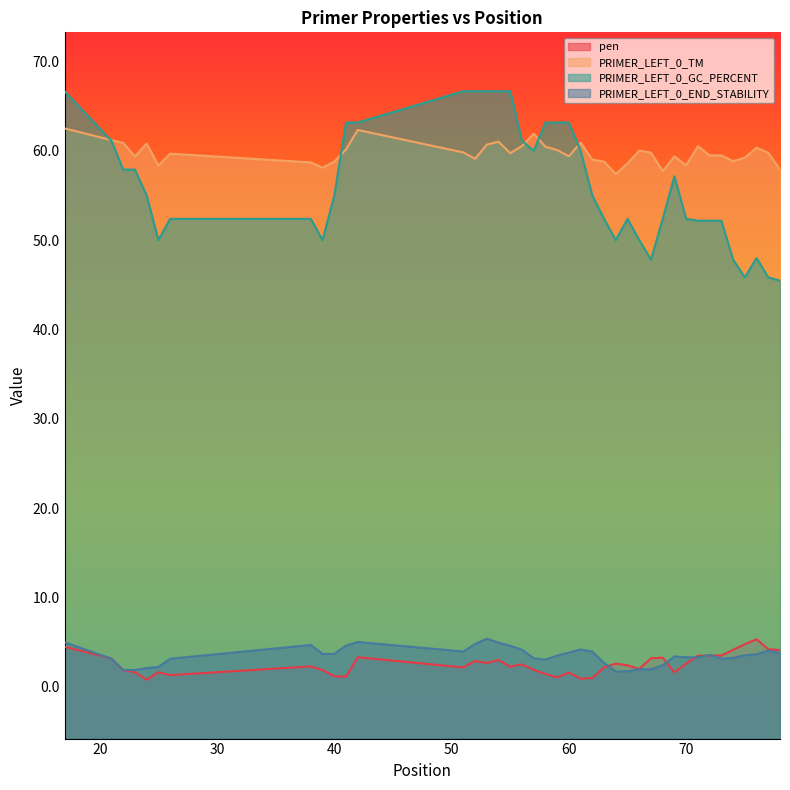

Which series has the largest range (max minus min)?

PRIMER_LEFT_0_GC_PERCENT